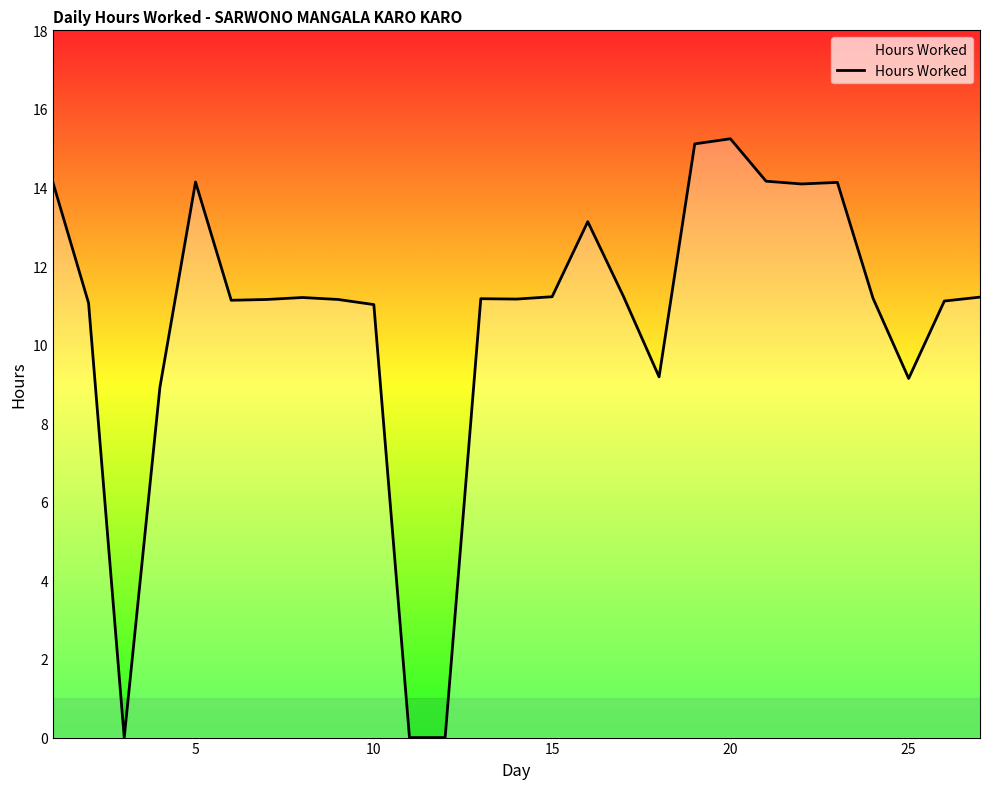

What is the maximum value shown in the chart?

15.2